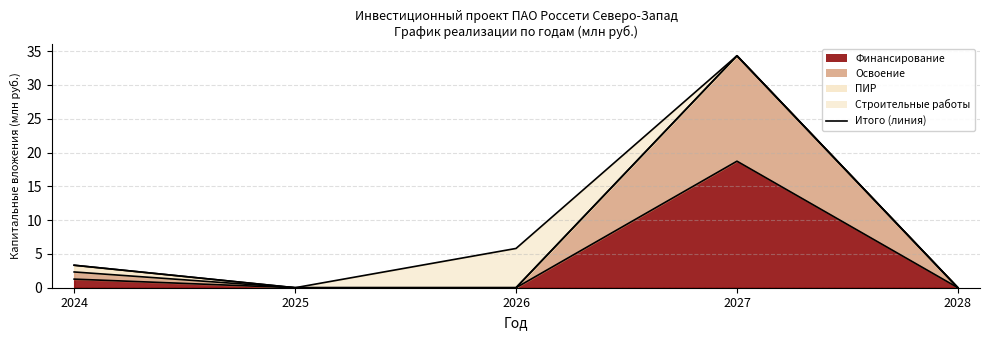

True or false: Освоение has a value of 5.7 at 2028.

False